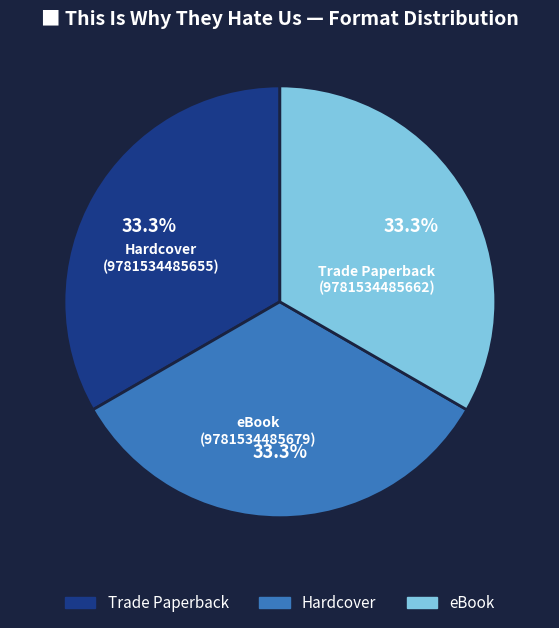

Is it true that Hardcover is 33% of the pie?

True